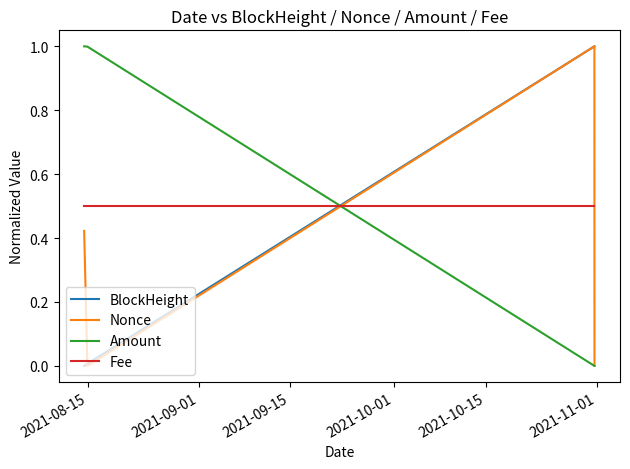

True or false: Fee and BlockHeight intersect in this chart.

True